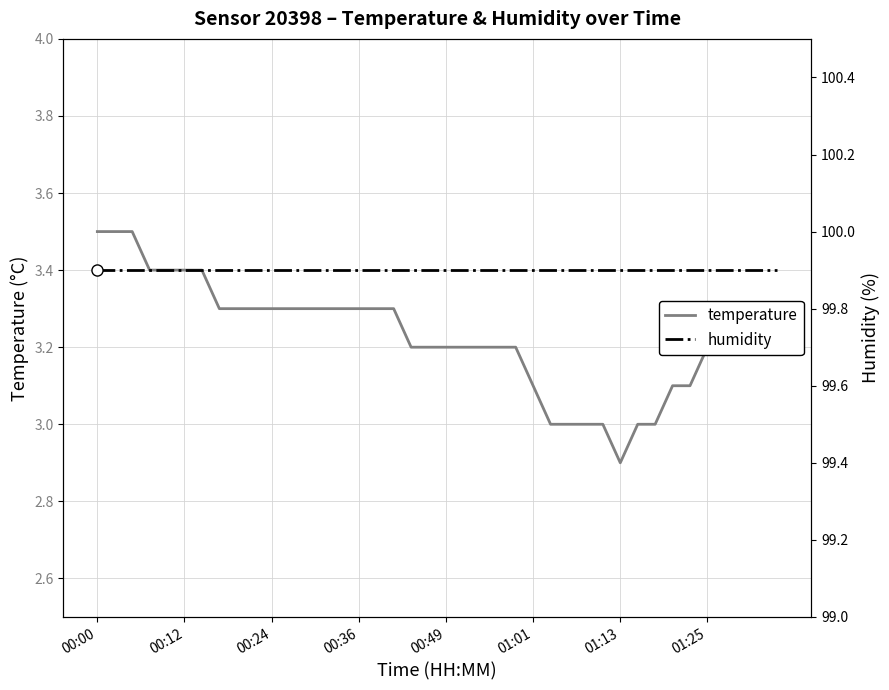

True or false: temperature has a value of 3.5 at 00:00.

True